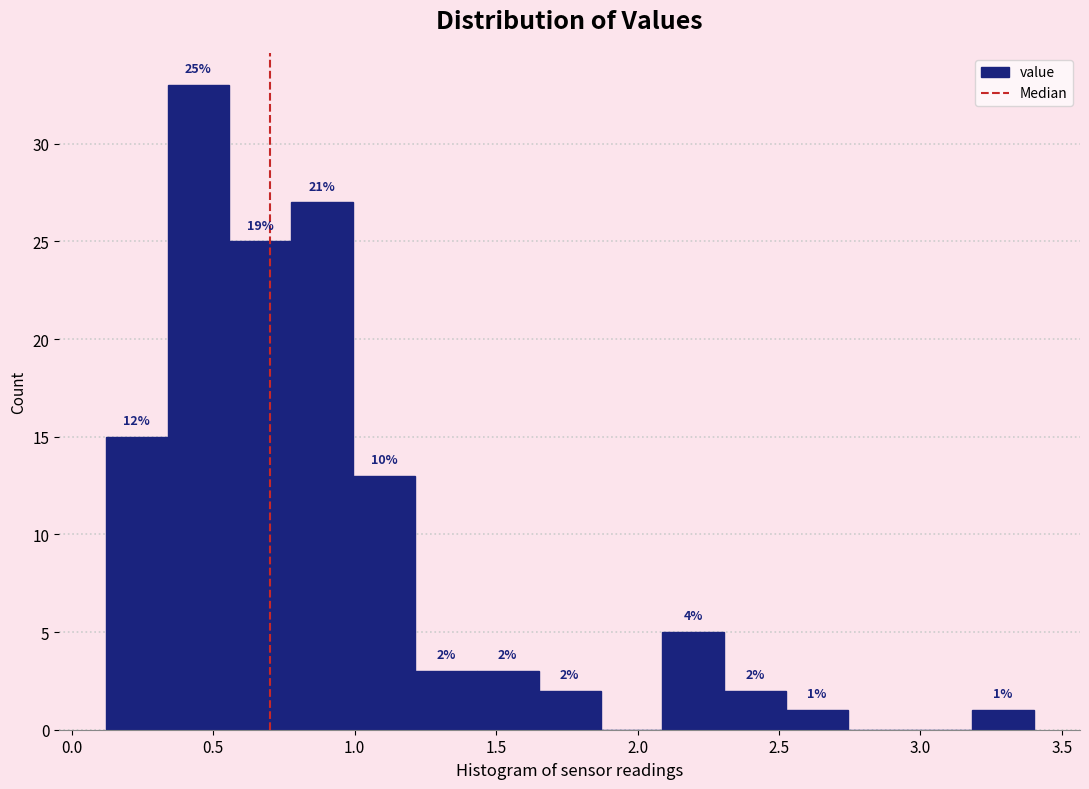

Over which range of the x-axis is the bar tallest?

0.35 to 0.55